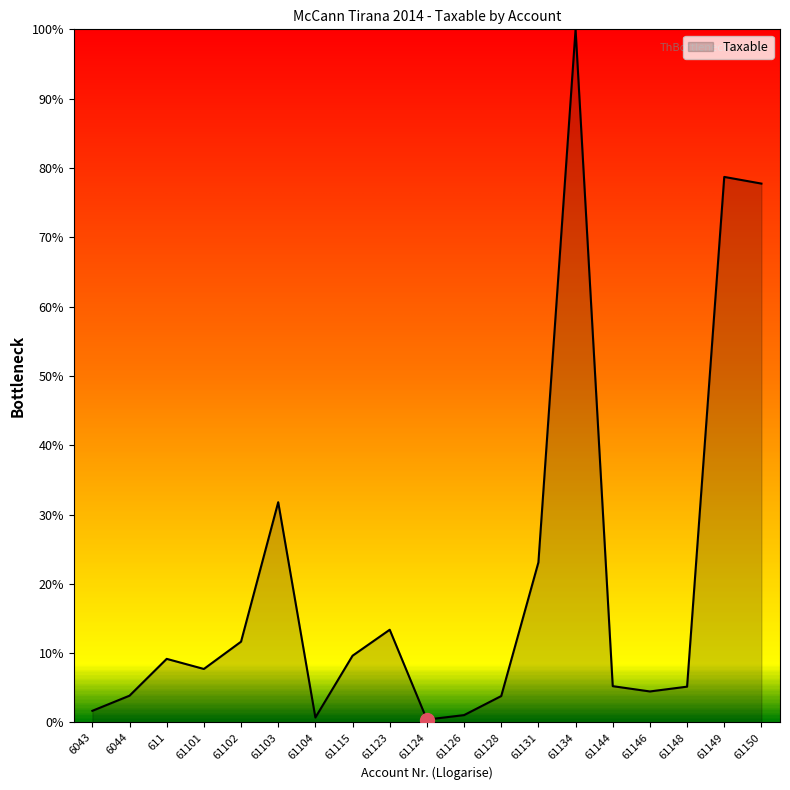

At which category does the data reach its first local valley?

61101